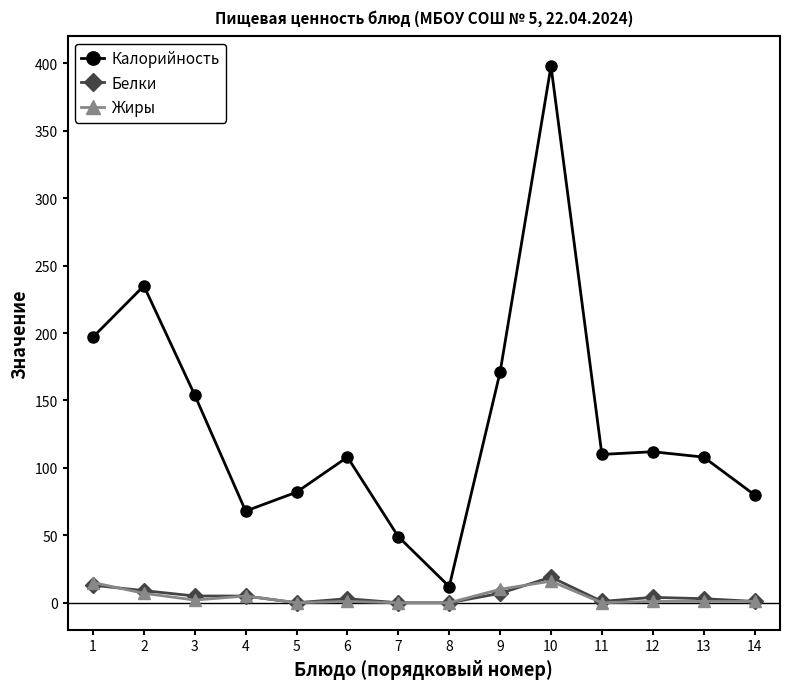

At which category is the sum across all series the highest?

10